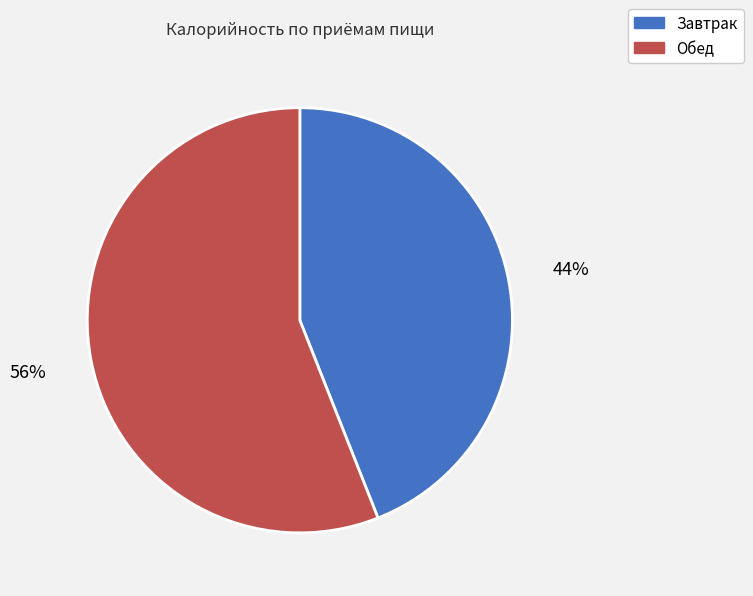

Is there a majority slice in this chart?

Yes